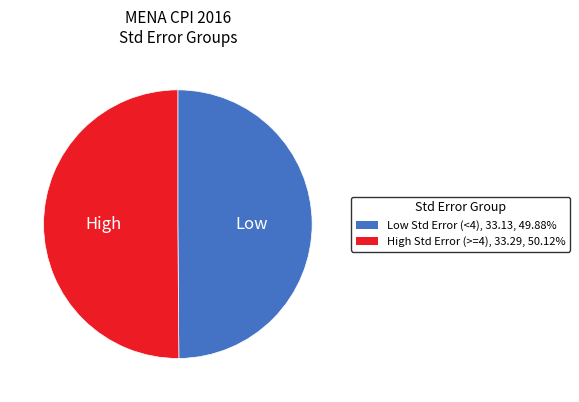

How many slices are in this pie chart?

2